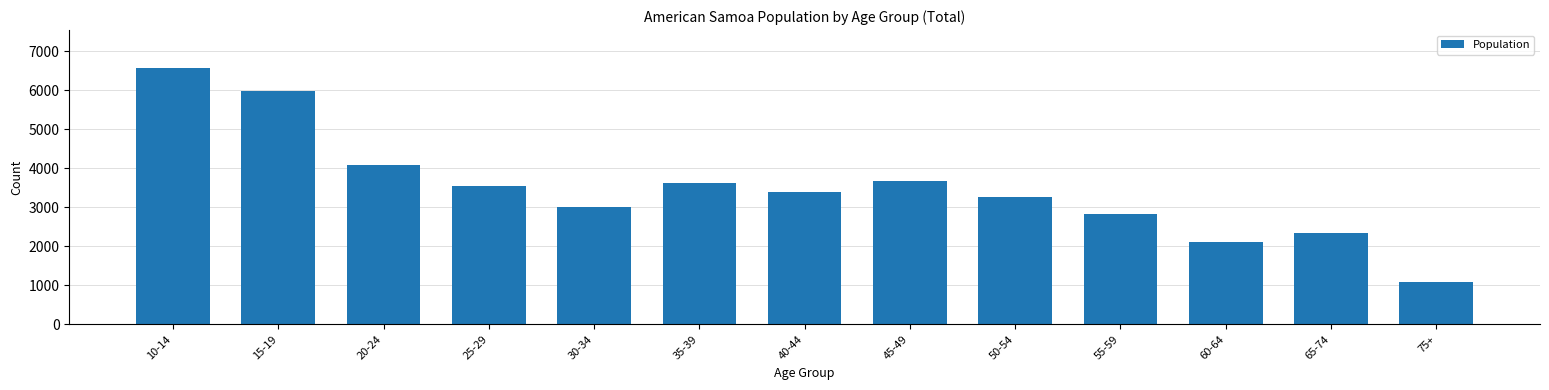

Reading left to right, extract all data points from this chart.

10-14=6560	15-19=5991	20-24=4096	25-29=3538	30-34=3010	35-39=3628	40-44=3400	45-49=3670	50-54=3274	55-59=2830	60-64=2123	65-74=2351	75+=1091